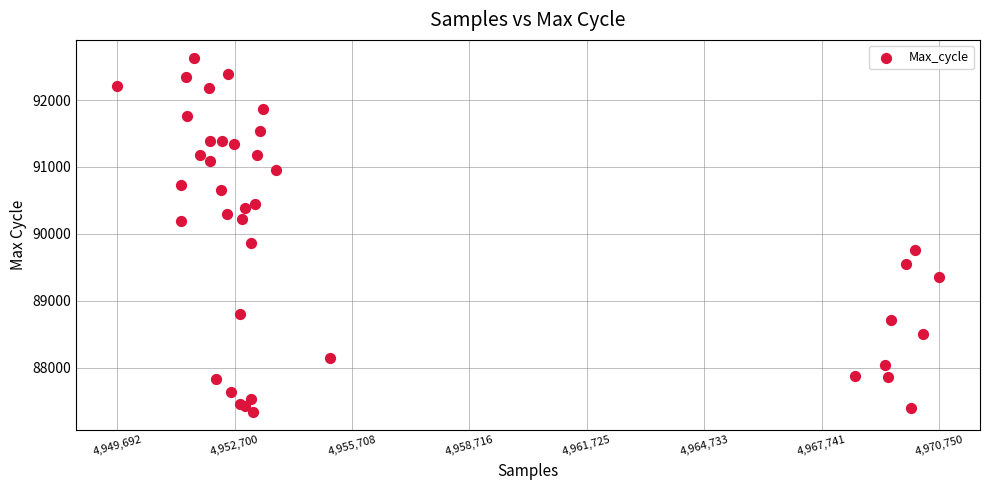

What Y value in the scatter plot is closest to 89983?

89869